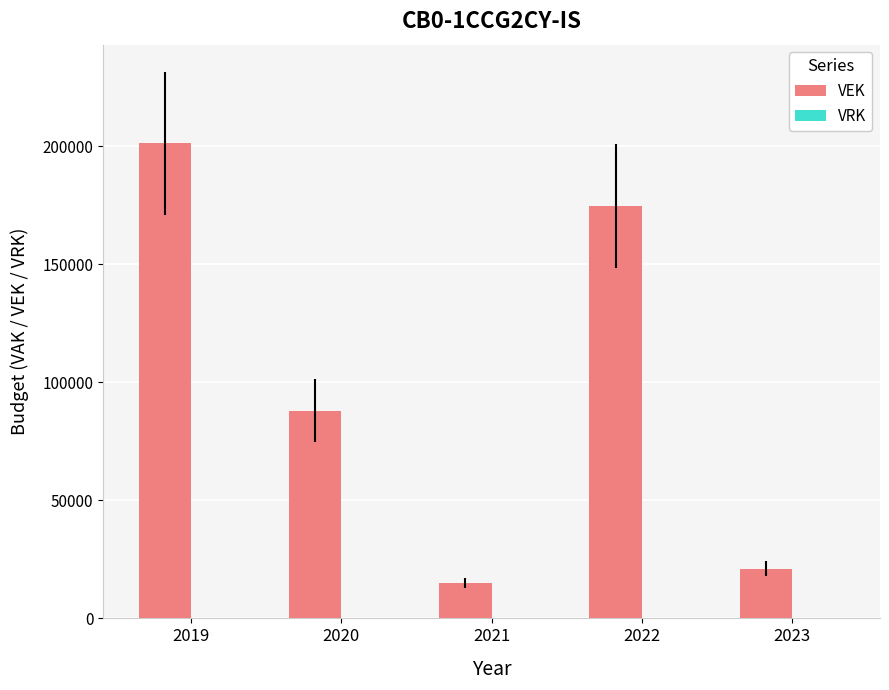

What is the difference between the values at 2023 and 2019?

180247